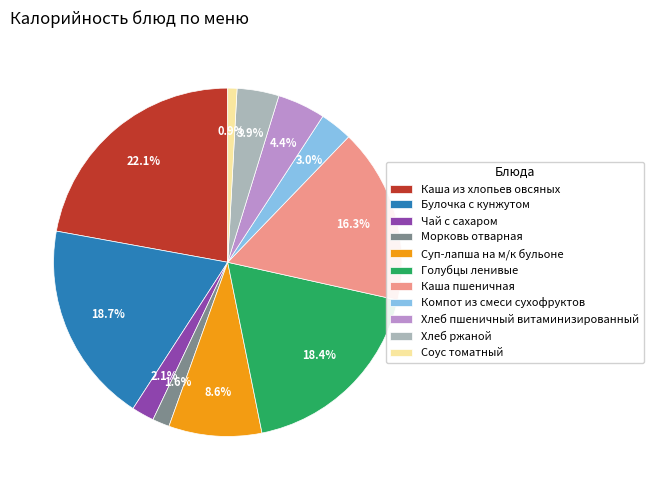

Is the sum of Хлеб ржаной and Каша пшеничная greater than half?

No